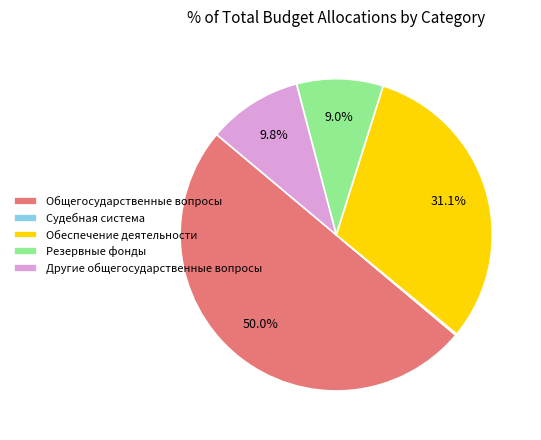

Between Общегосударственные вопросы and Обеспечение деятельности, which is larger?

Общегосударственные вопросы